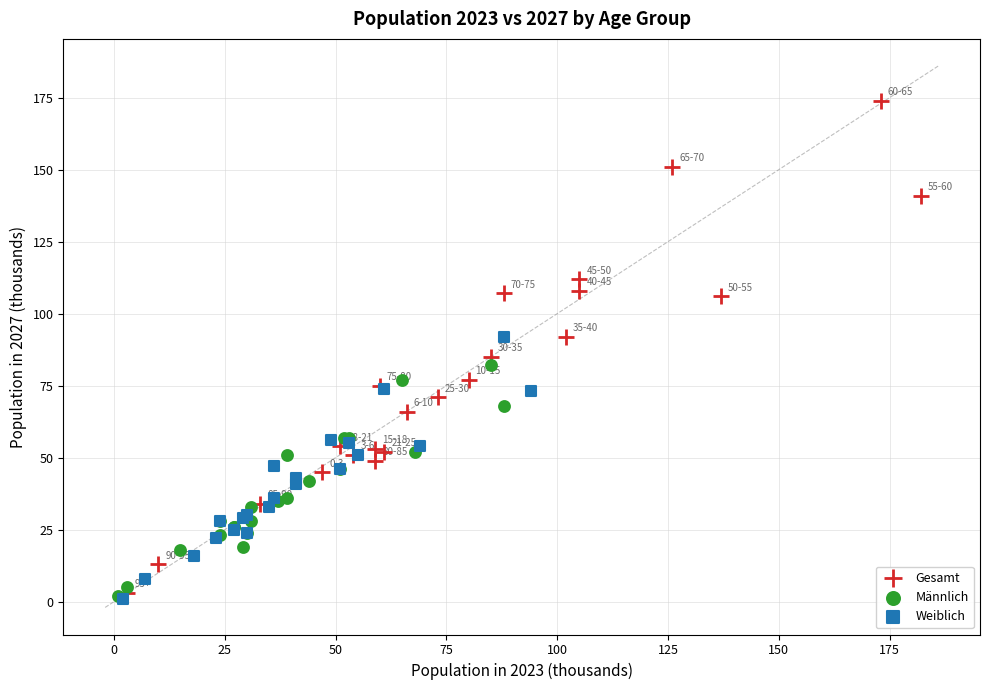

Which series has the widest spread of Y values?

Gesamt